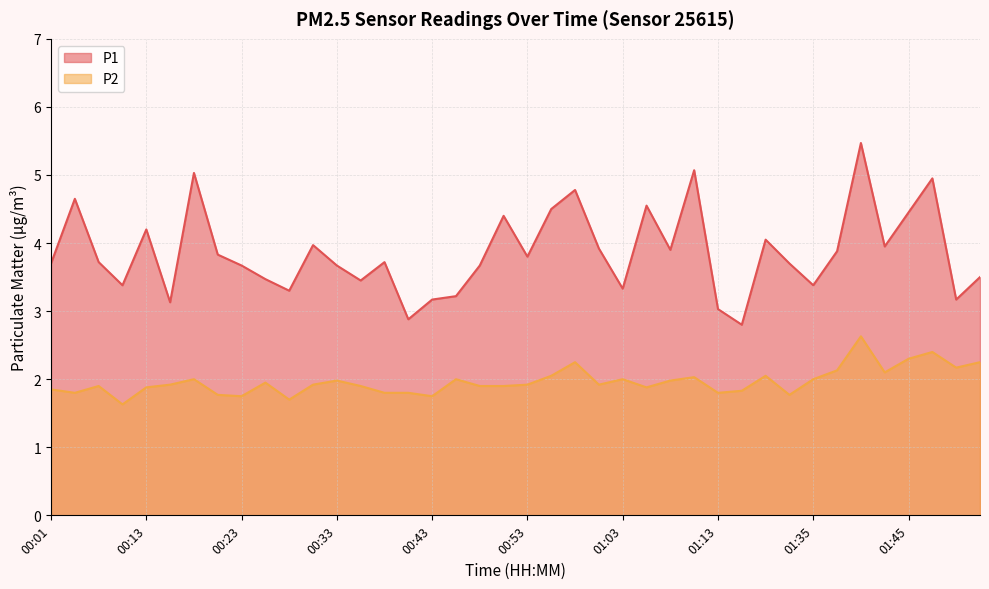

Which series has the largest total across all categories?

P1